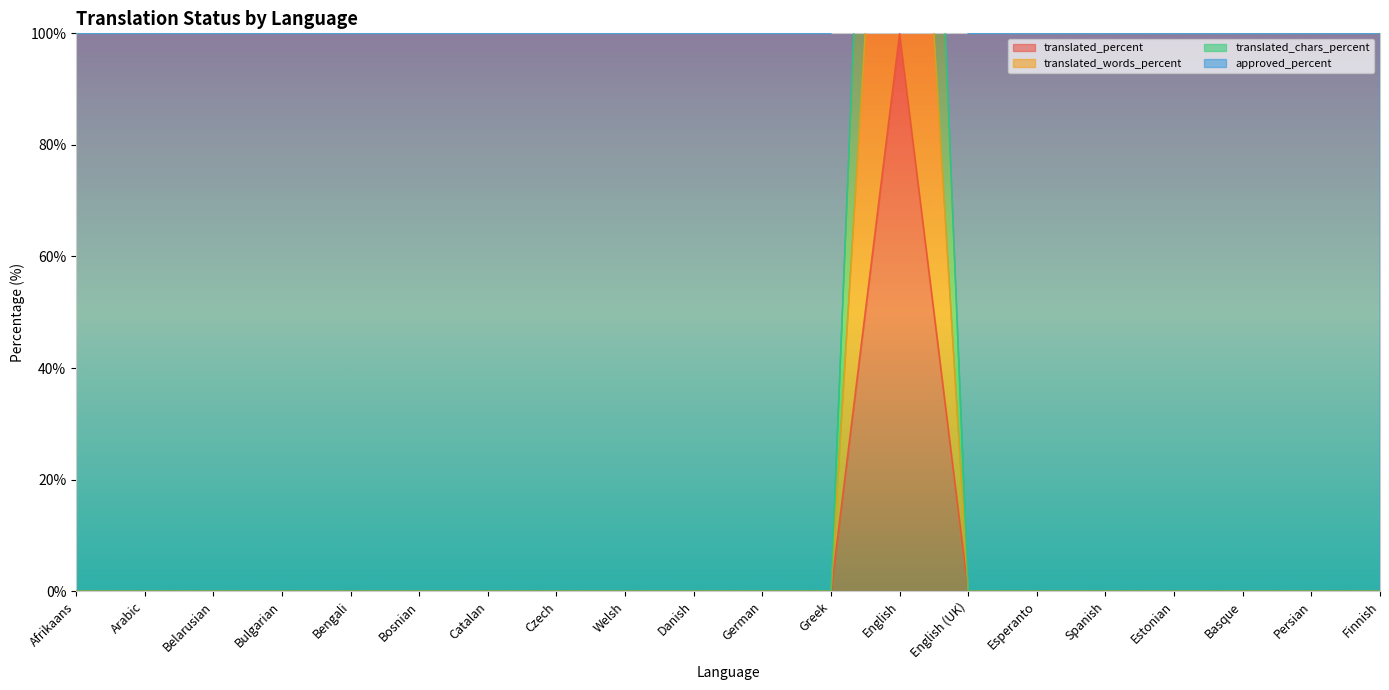

The value of translated_chars_percent at Belarusian is 138. True or false?

False